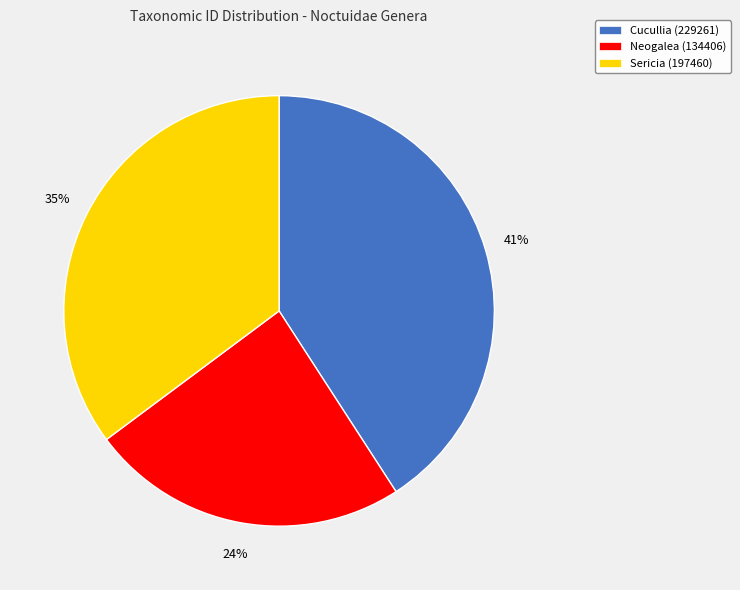

Rank the categories by value from lowest to highest.

Neogalea (134406), Sericia (197460), Cucullia (229261)